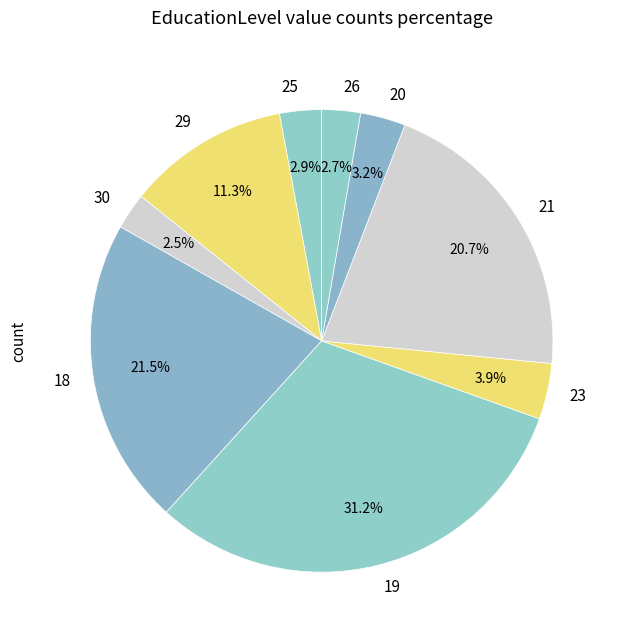

What is the ratio of the value at 23 to the value at 20?

1.2